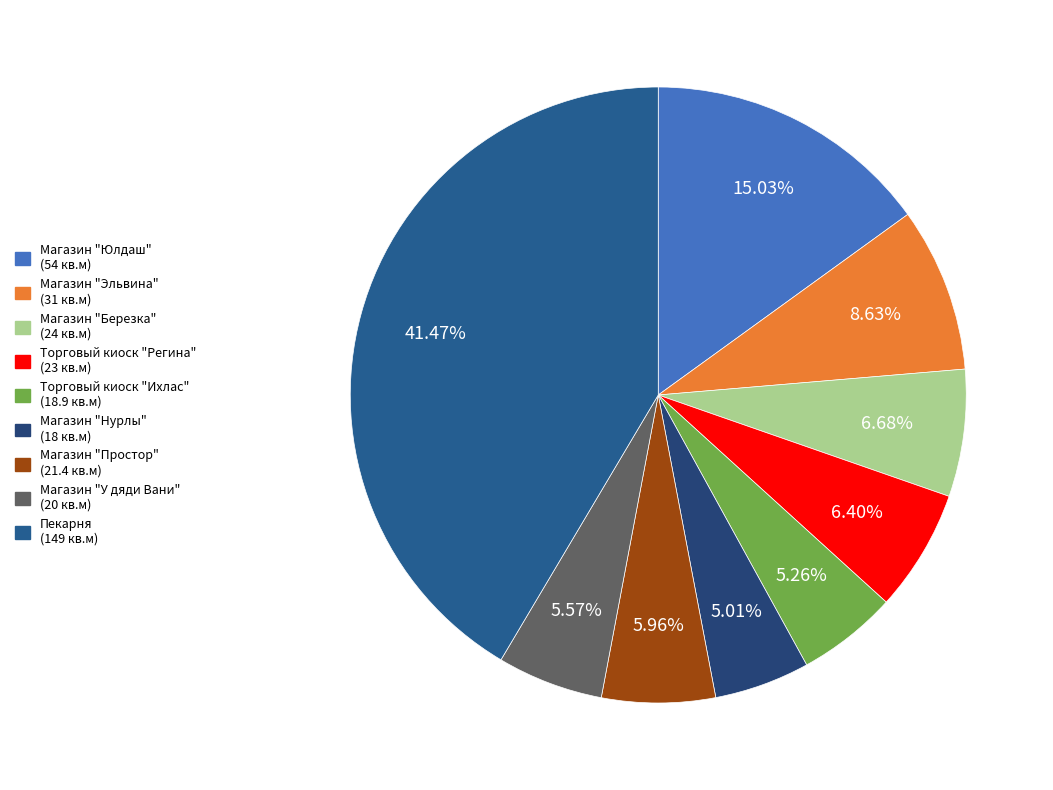

Rank the categories by value from lowest to highest.

Магазин "Нурлы", Торговый киоск "Ихлас", Магазин "У дяди Вани", Магазин "Простор", Торговый киоск "Регина", Магазин "Березка", Магазин "Эльвина", Магазин "Юлдаш", Пекарня